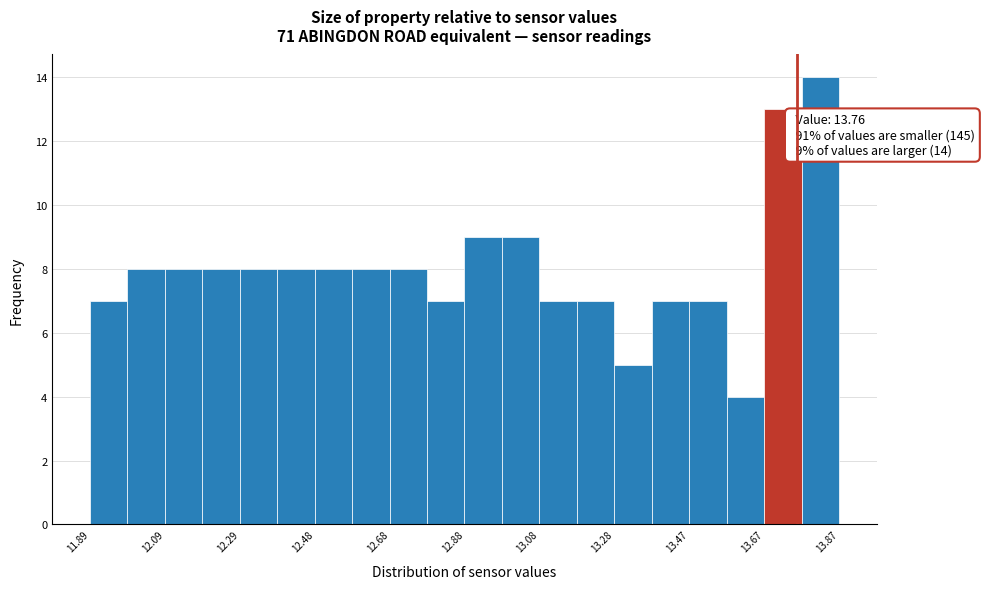

Over which range of the x-axis is the bar tallest?

13.78 to 13.88